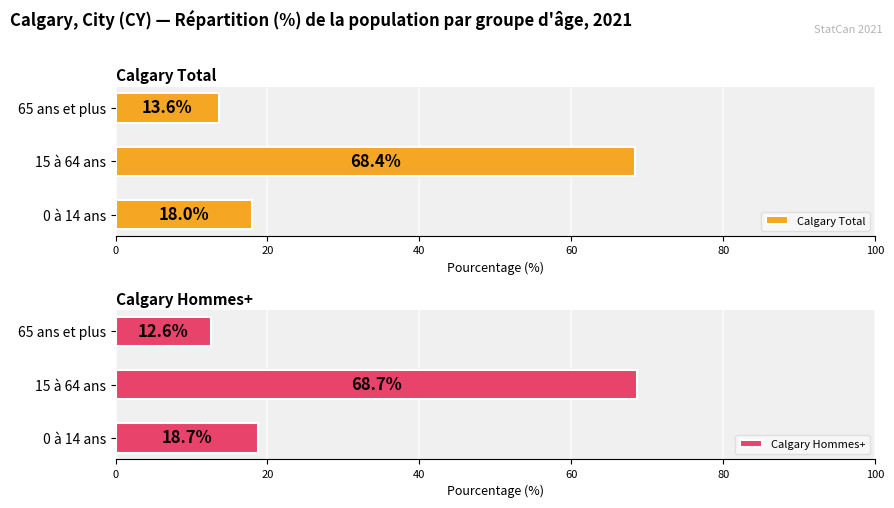

The value of Calgary Hommes+ at 0 à 14 ans is 10.2. True or false?

False